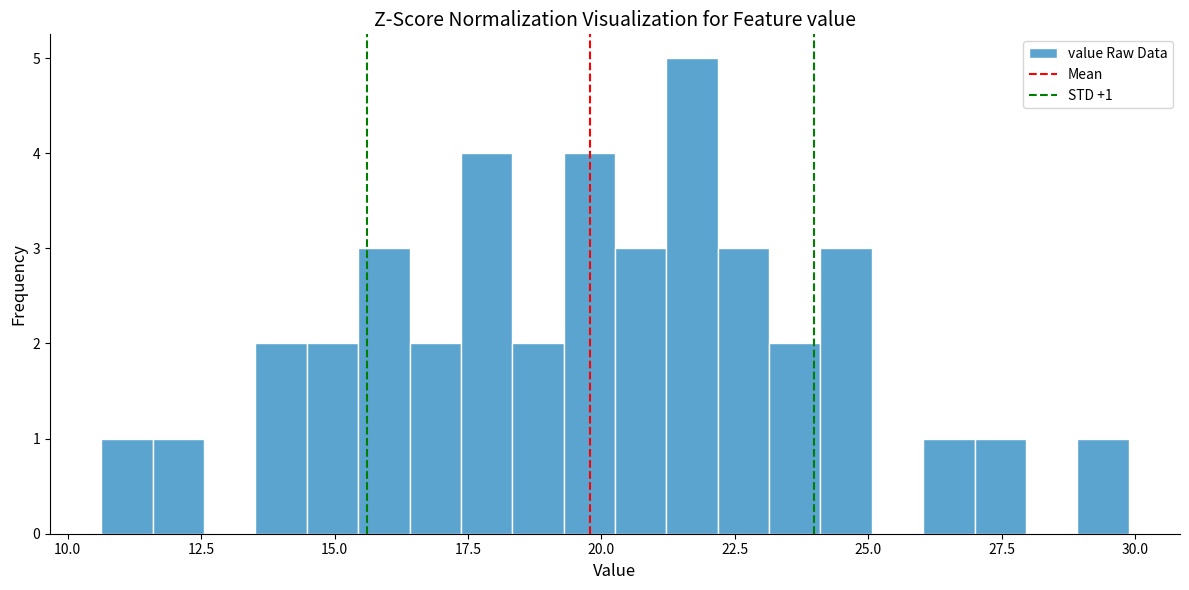

Around what value on the x-axis is the tallest bar? Give the approximate position of its centre, as read against the axis.

21.5